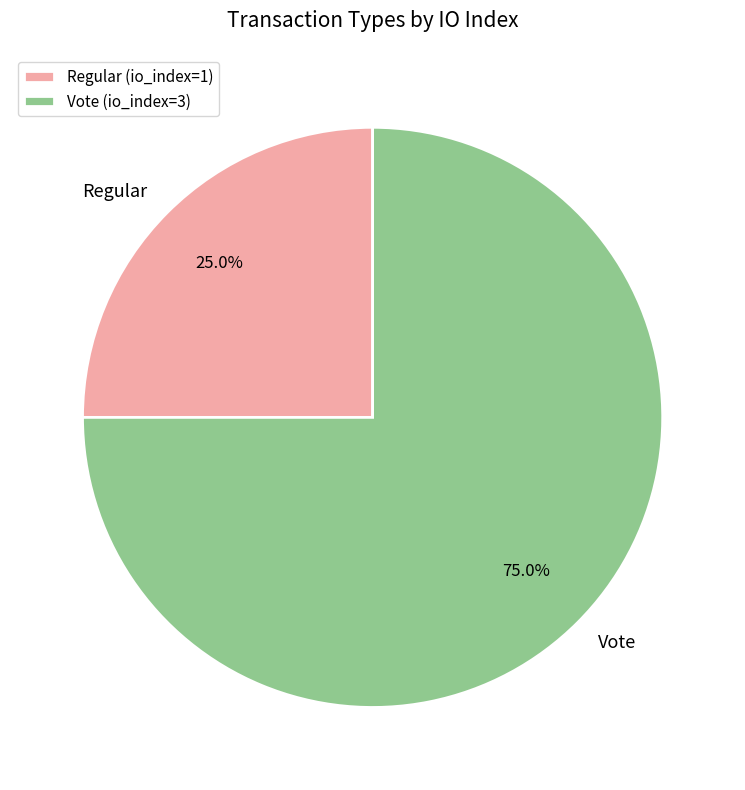

Is Vote the majority of the pie?

Yes